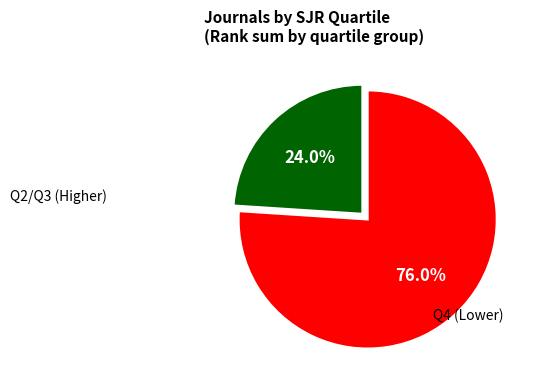

Is there a majority slice in this chart?

Yes